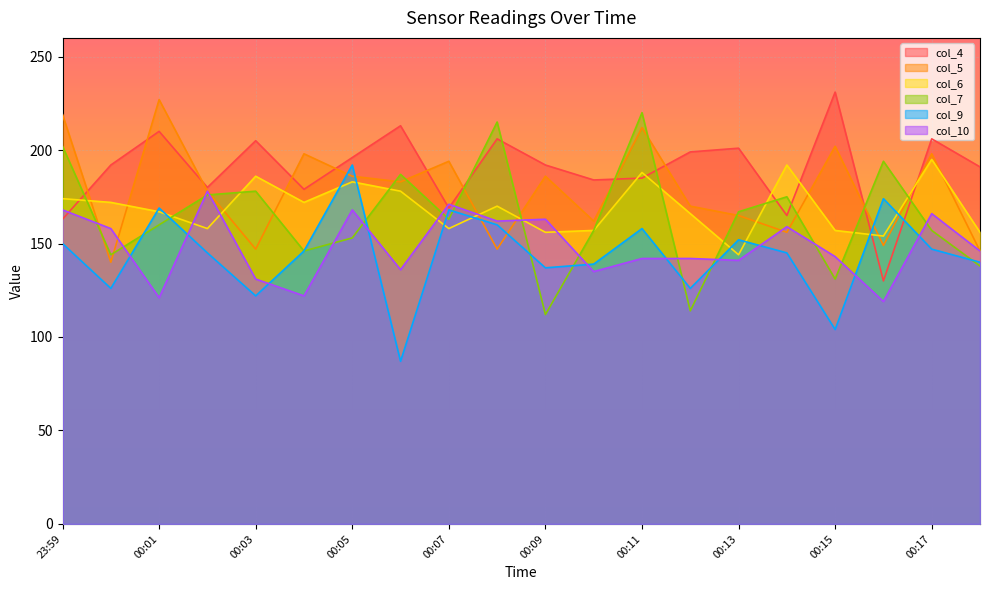

What is the label of the 7th point from the right?

00:12